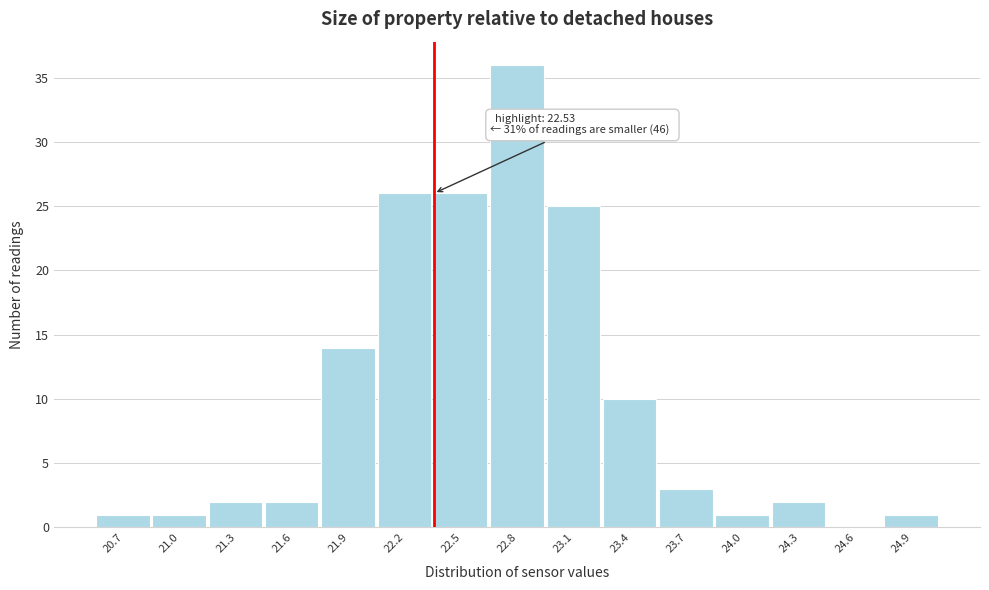

Reading right to left, list all the values displayed in this chart.

24.9=1	24.6=0	24.3=2	24.0=1	23.7=3	23.4=10	23.1=25	22.8=36	22.5=26	22.2=26	21.9=14	21.6=2	21.3=2	21.0=1	20.7=1